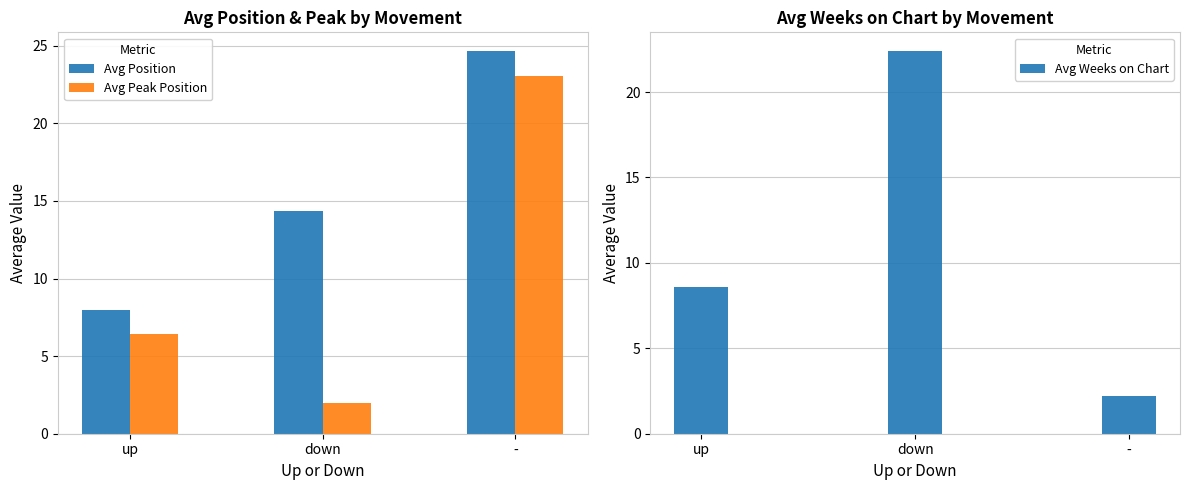

Which series has the largest range (max minus min)?

Avg Peak Position